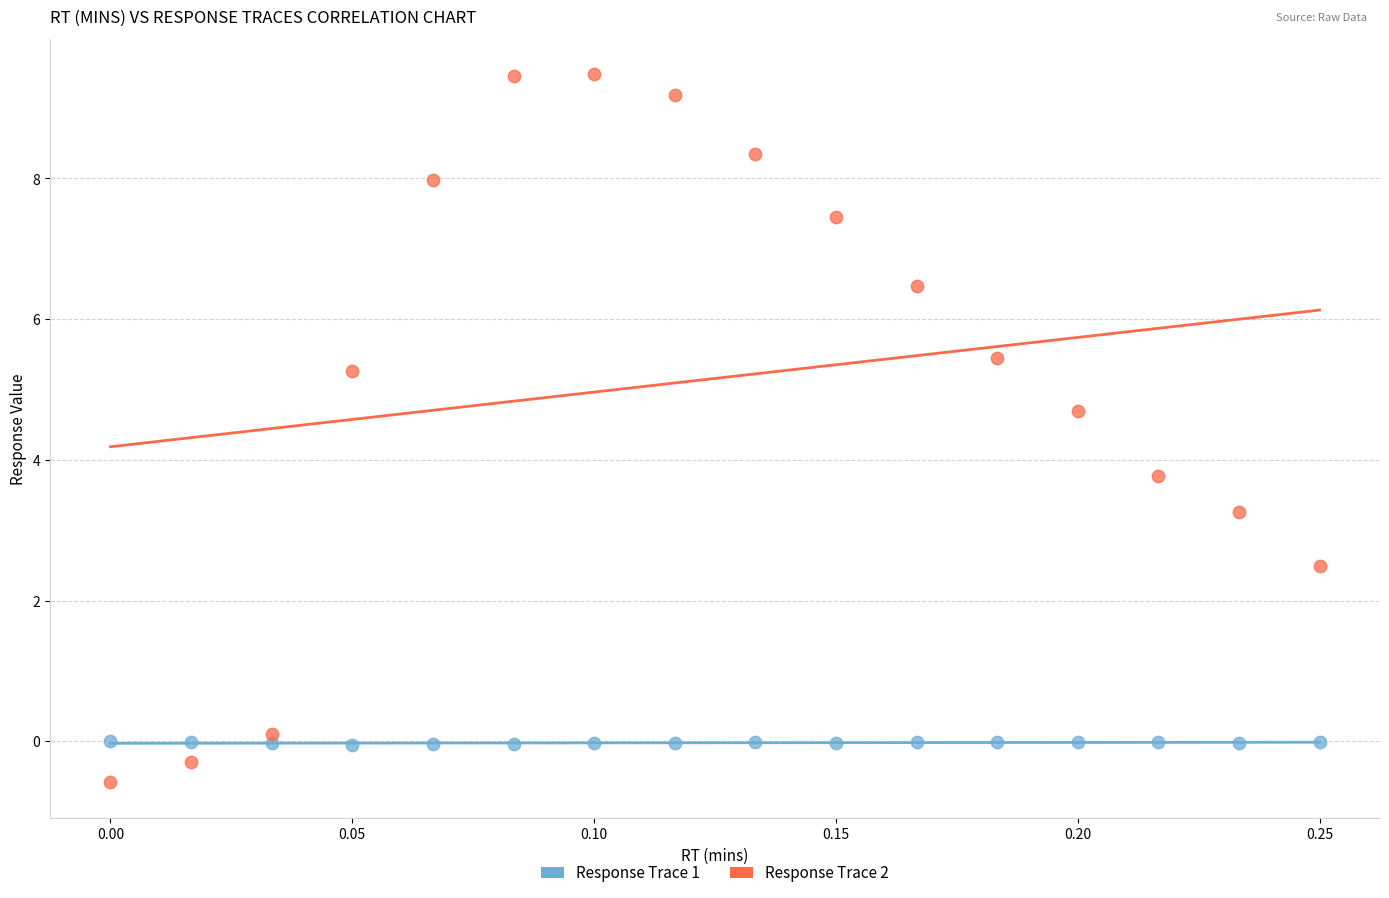

What are all the series names shown in the legend?

Response Trace 1, Response Trace 2